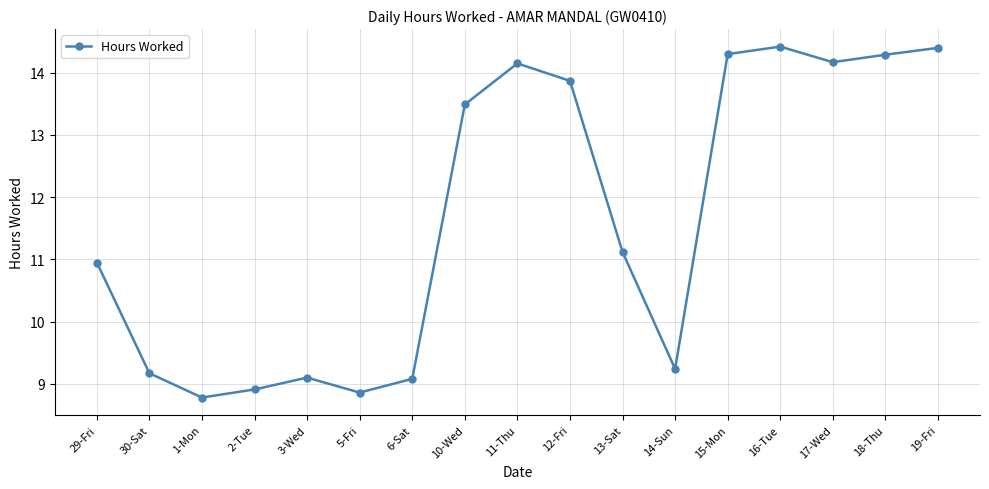

What is the difference between the values at 10-Wed and 6-Sat?

4.4